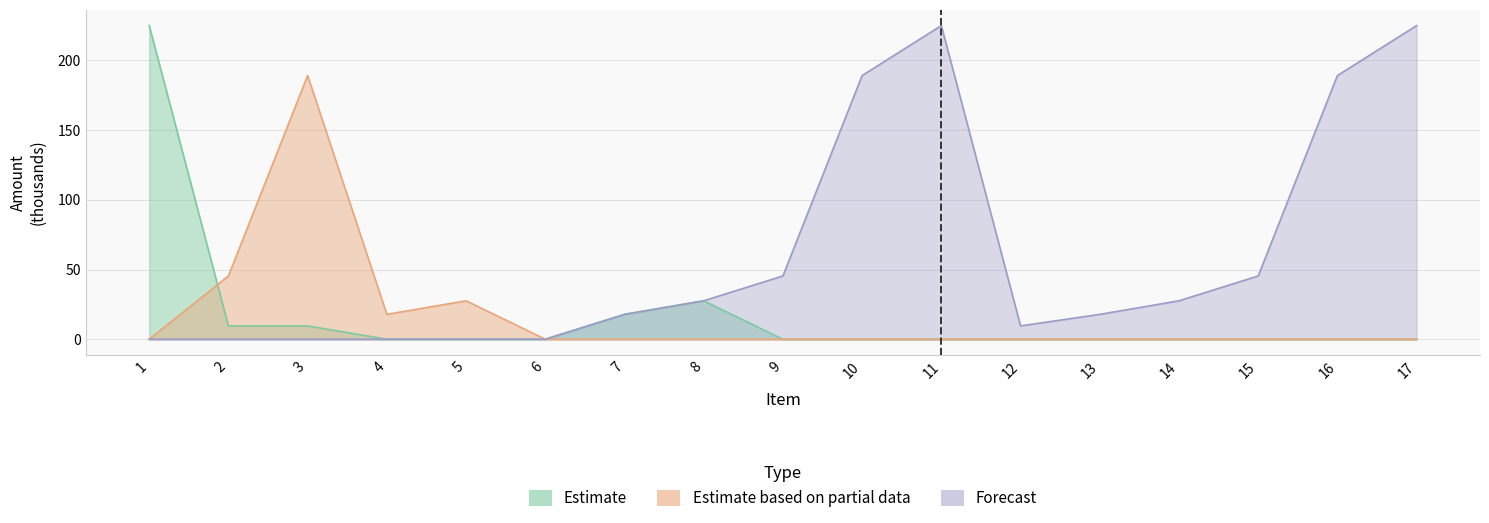

Which series has the largest range (max minus min)?

Estimate